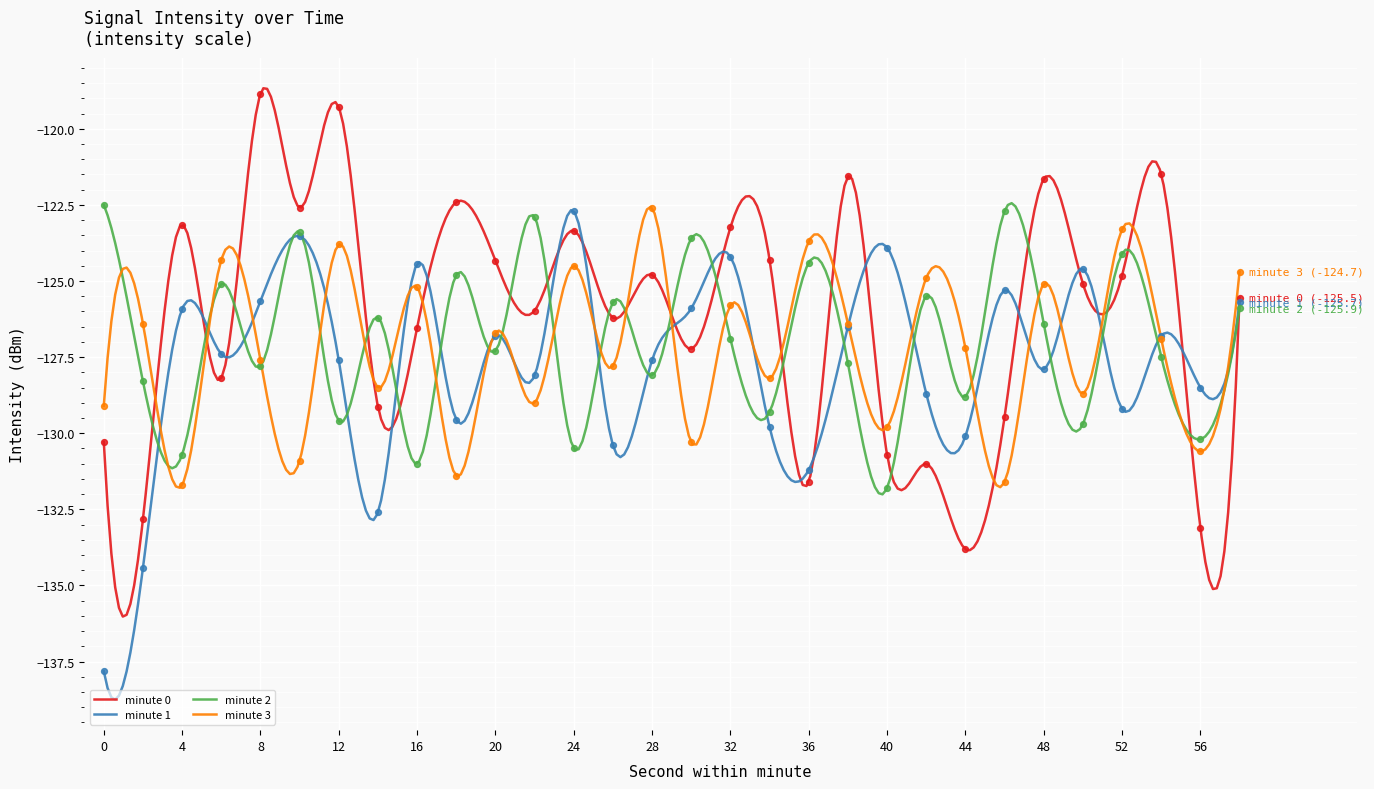

What is the total value across all series at 34?

-511.6